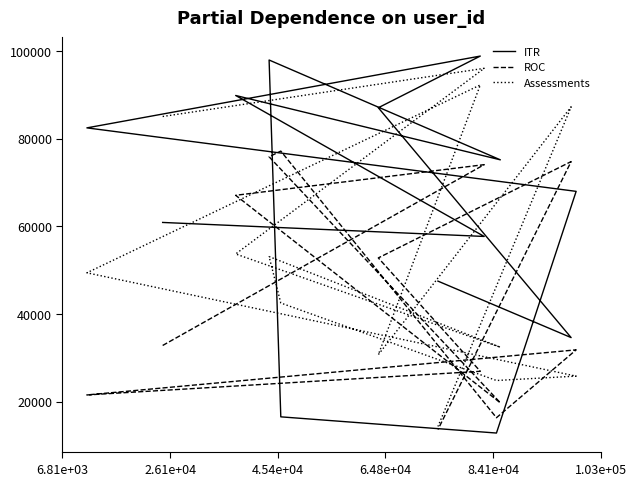

What are all the series names shown in the legend?

ITR, ROC, Assessments